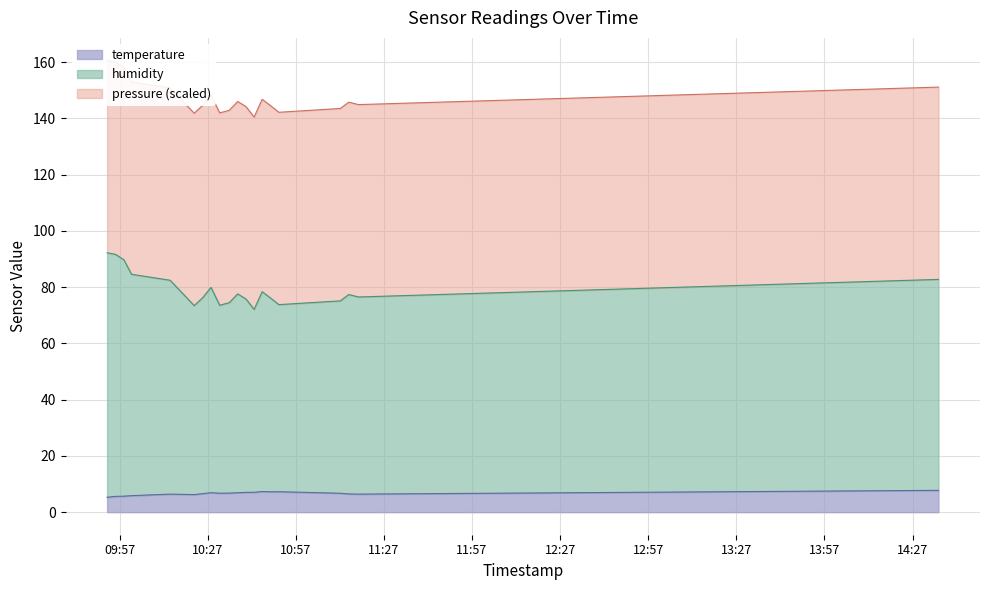

What is the maximum value for temperature?

7.8